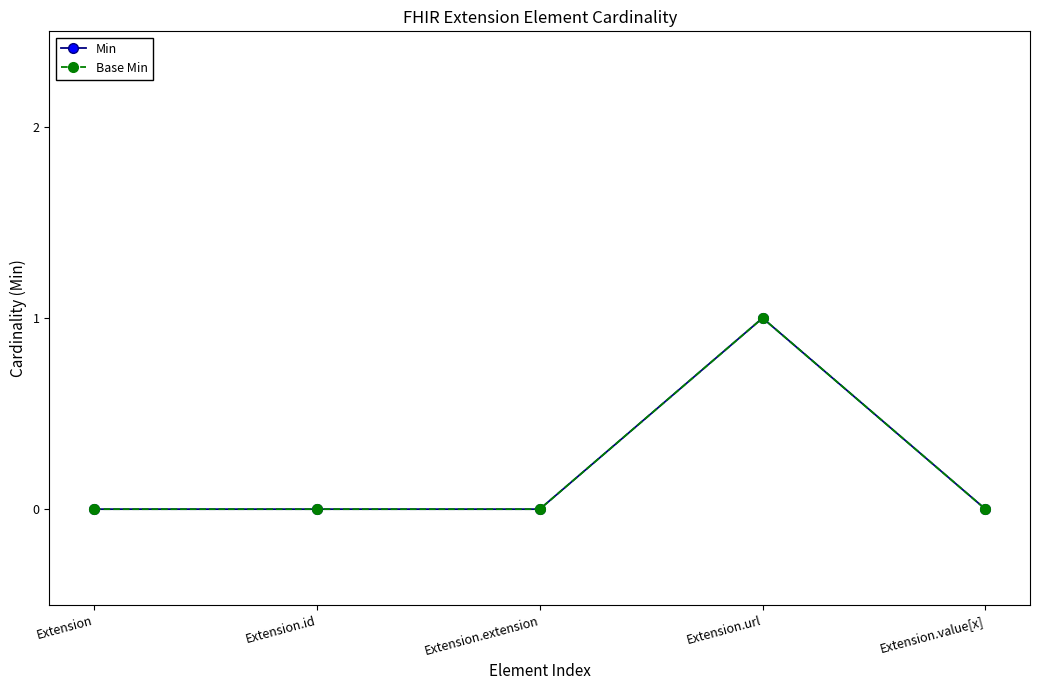

What is the highest value of the Base Min series?

1